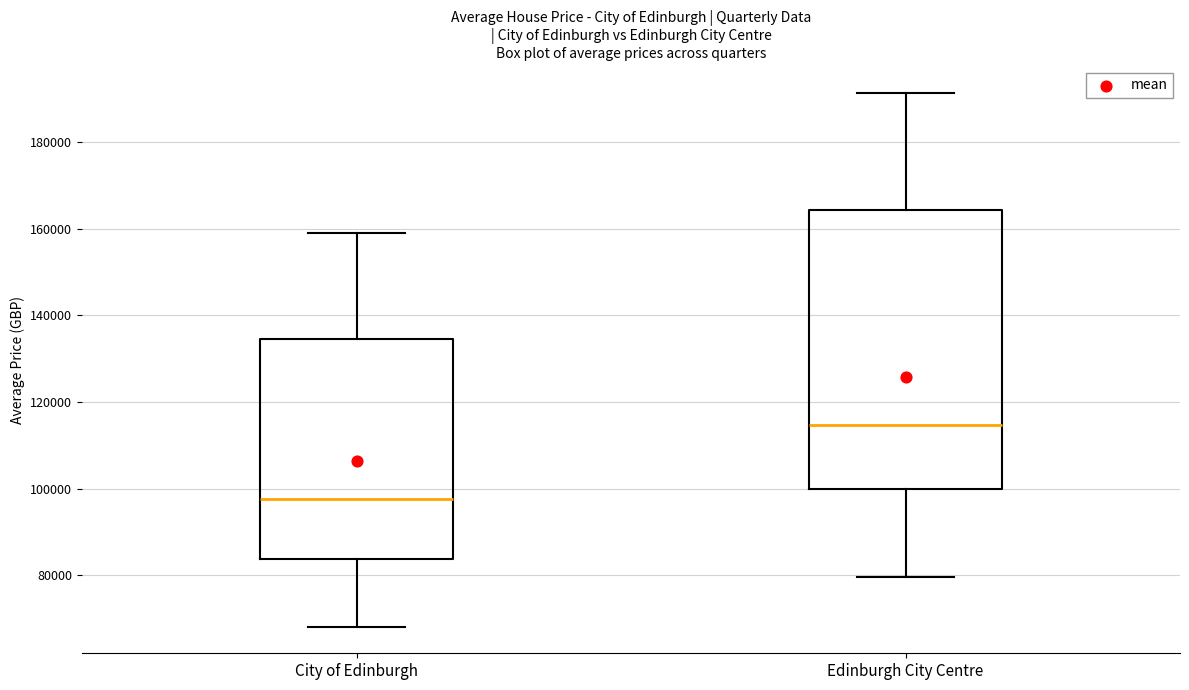

Which box has the highest median line?

Edinburgh City Centre